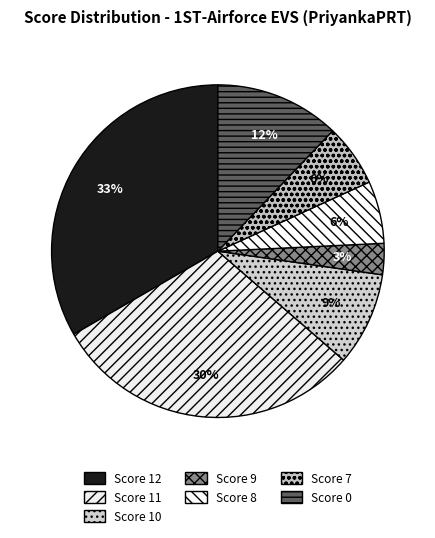

How many slices are in this pie chart?

7